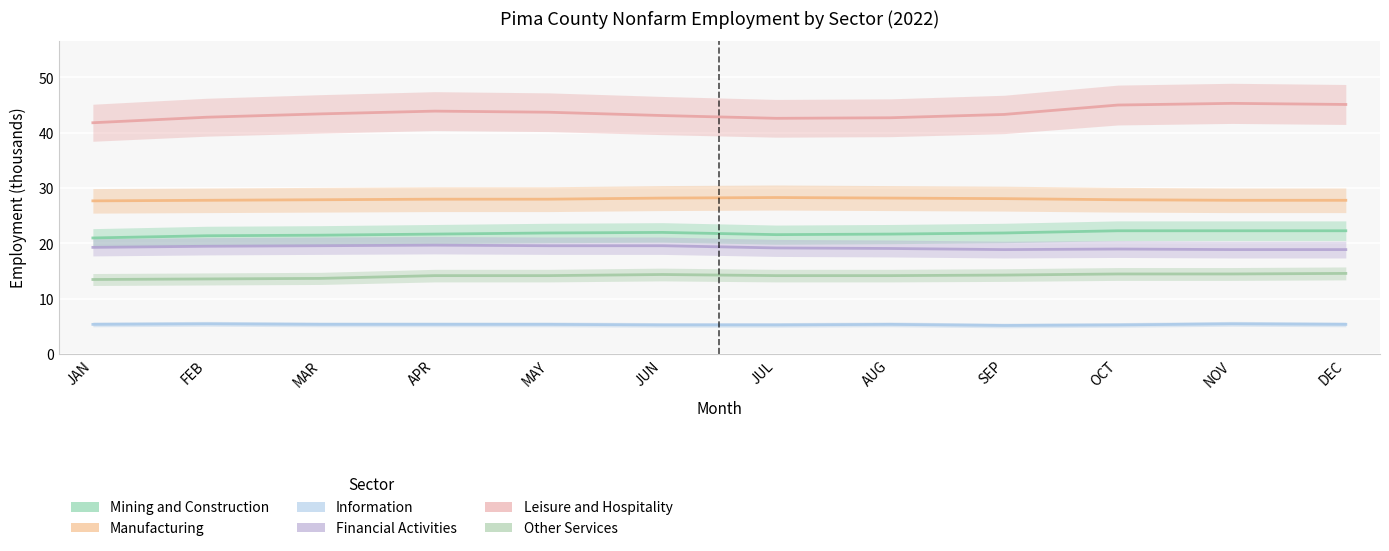

At which label is Leisure and Hospitality closest to 43?

JUN